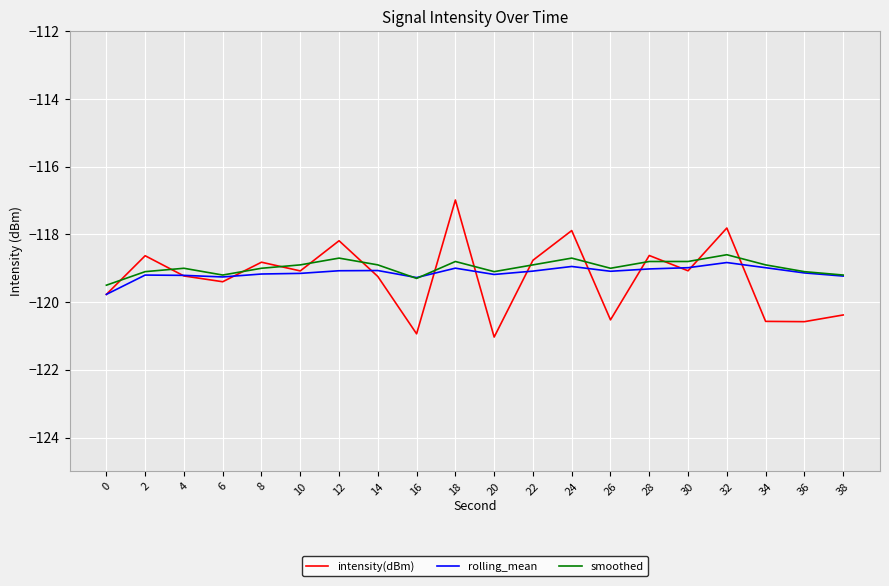

Where do intensity(dBm) and smoothed first cross each other?

0 and 2